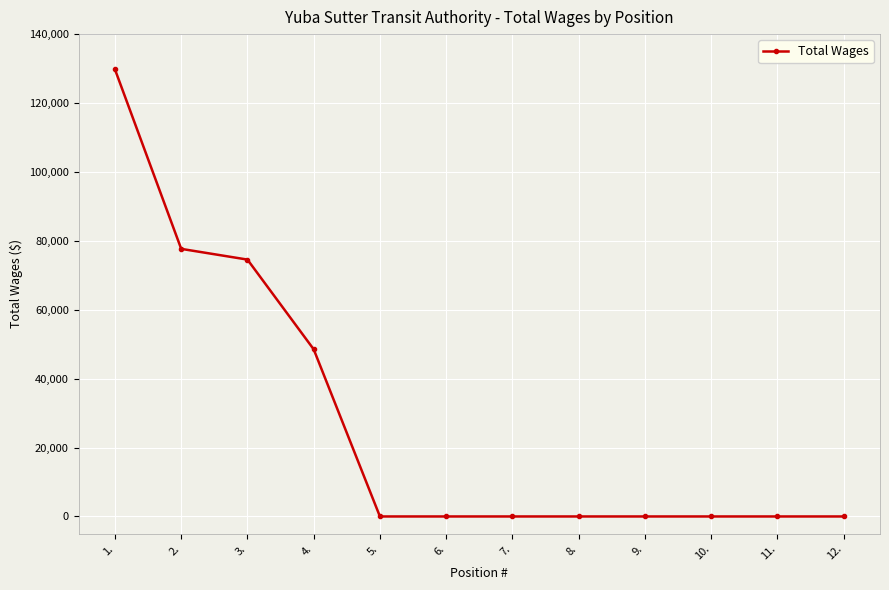

Between 12. and 3., which is larger?

3.